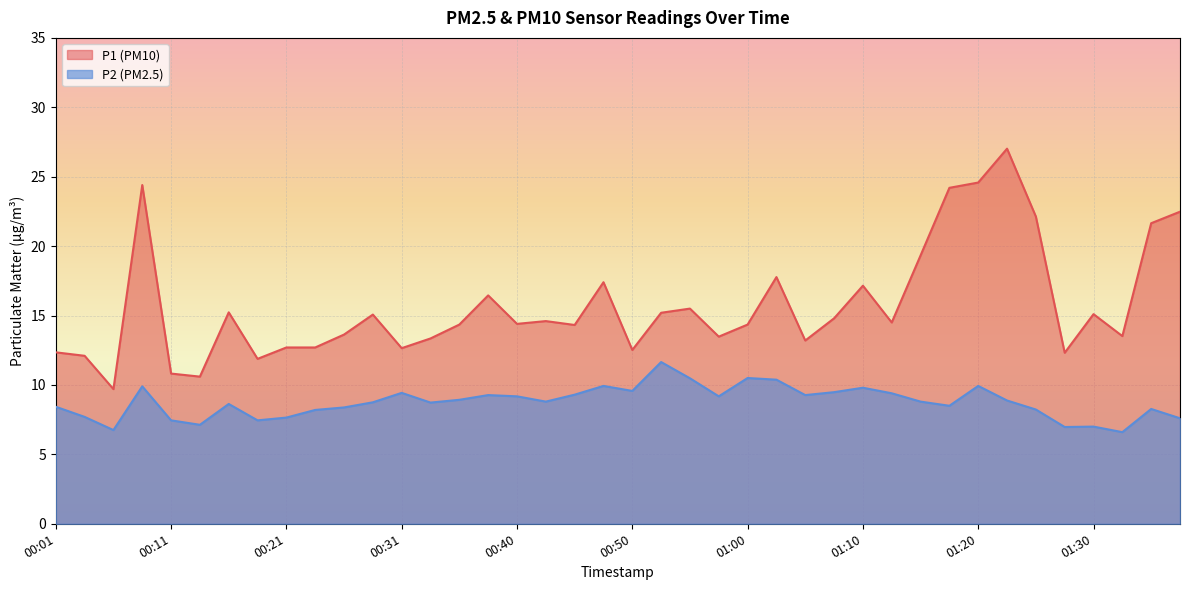

What are all the series names shown in the legend?

P1 (PM10), P2 (PM2.5)